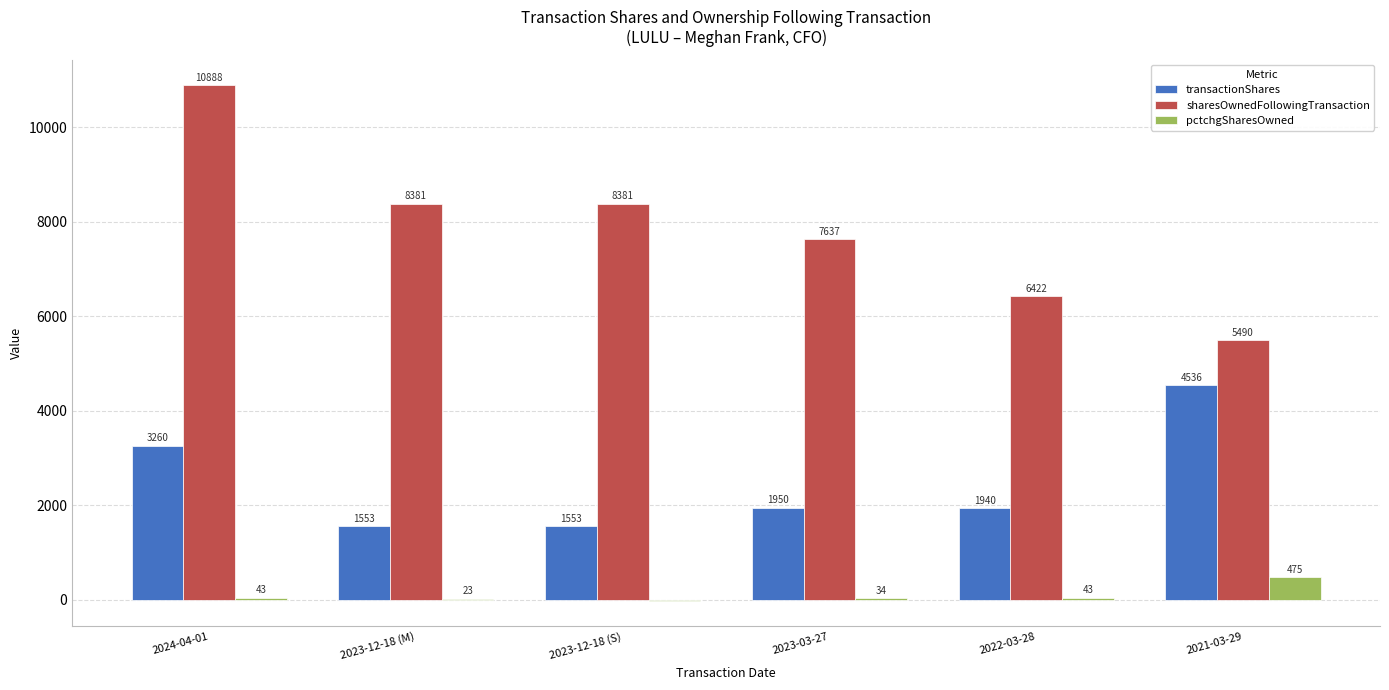

What is the sum of the pctchgSharesOwned values at 2023-12-18 (S) and 2024-04-01?

27